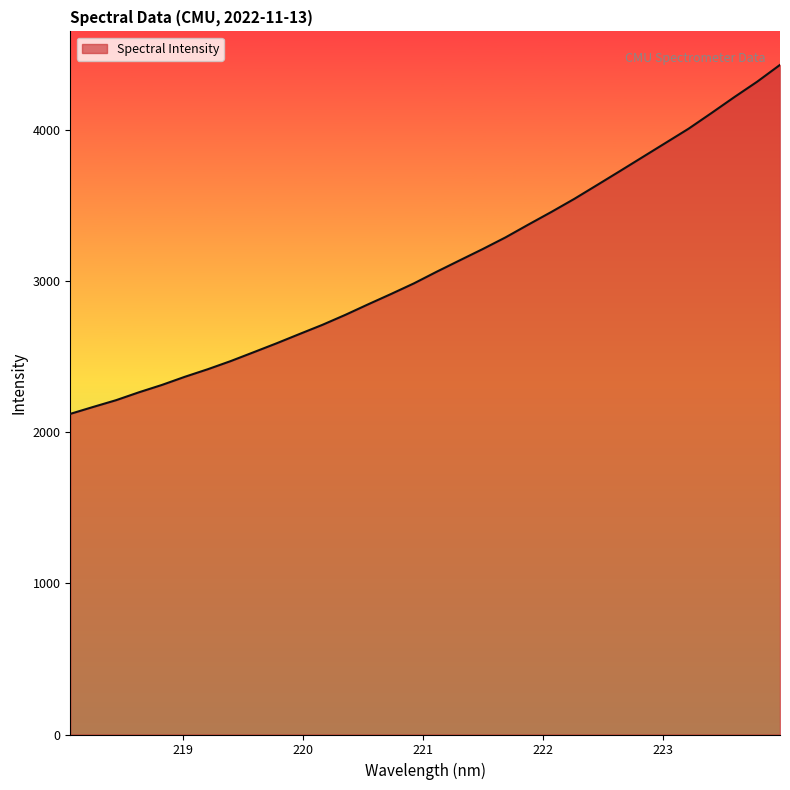

What is the smallest value displayed?

2123.3